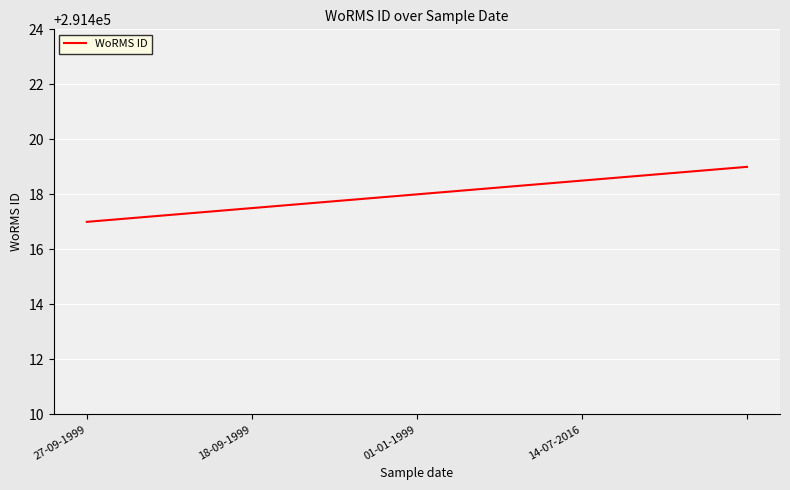

What is the smallest value displayed?

291417.0